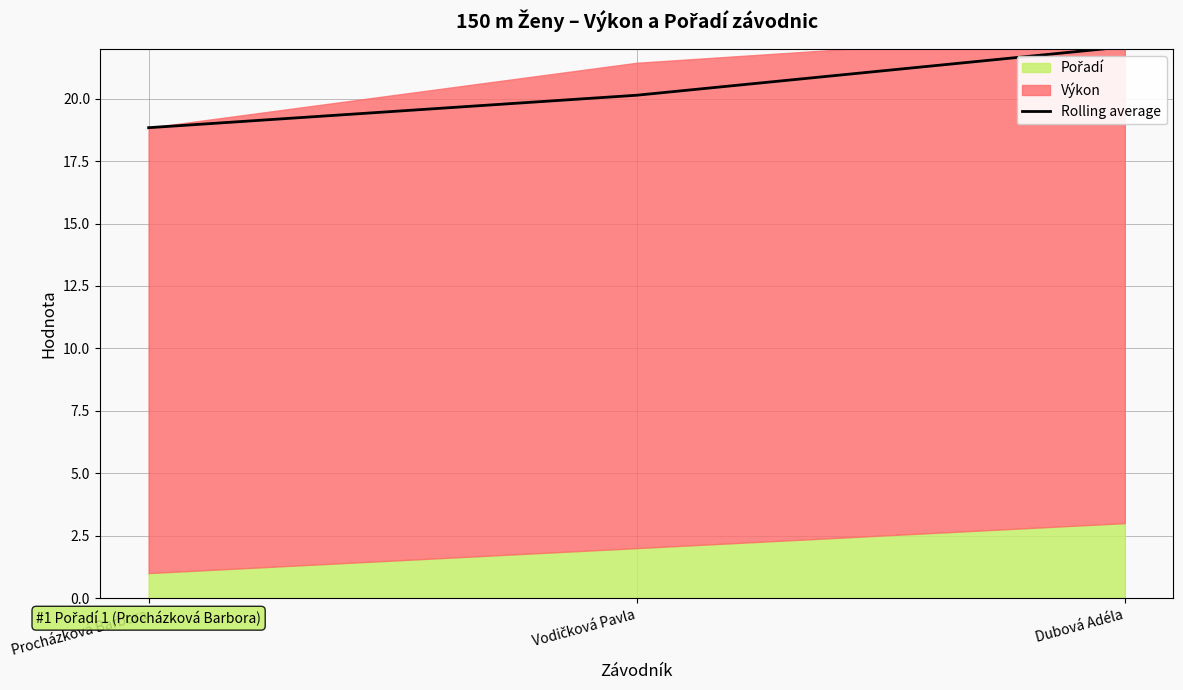

What is the maximum value shown in the chart?

22.1